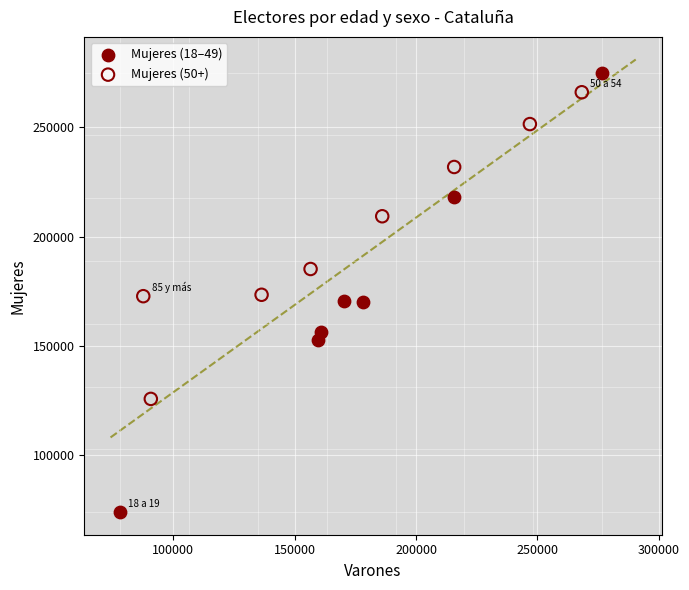

Which series has the widest spread of Y values?

Mujeres (18–49)